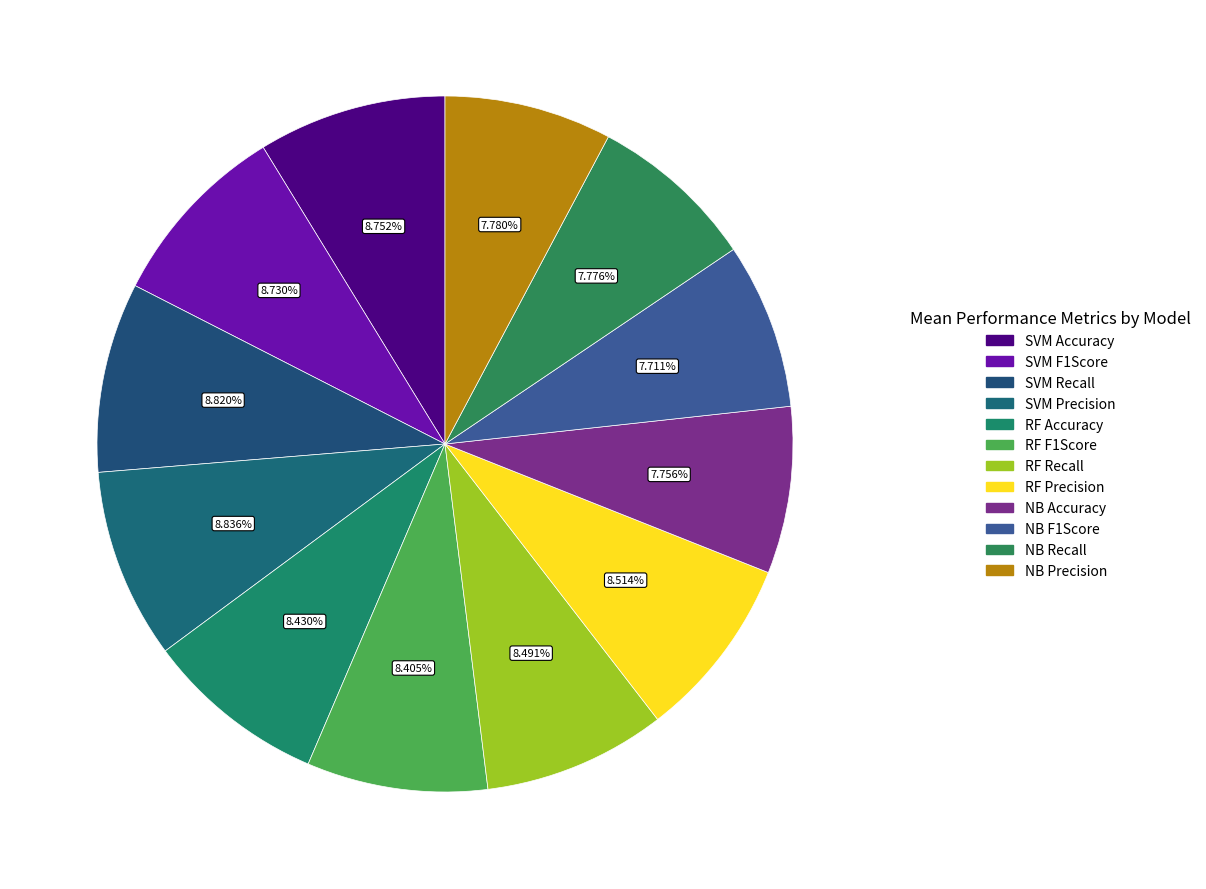

How many slices are in this pie chart?

12